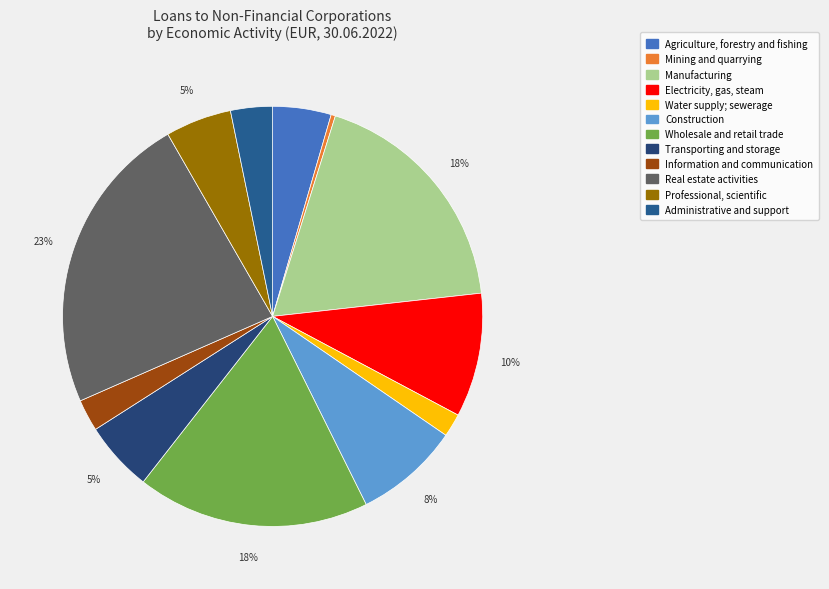

Count the number of slices in the pie.

12